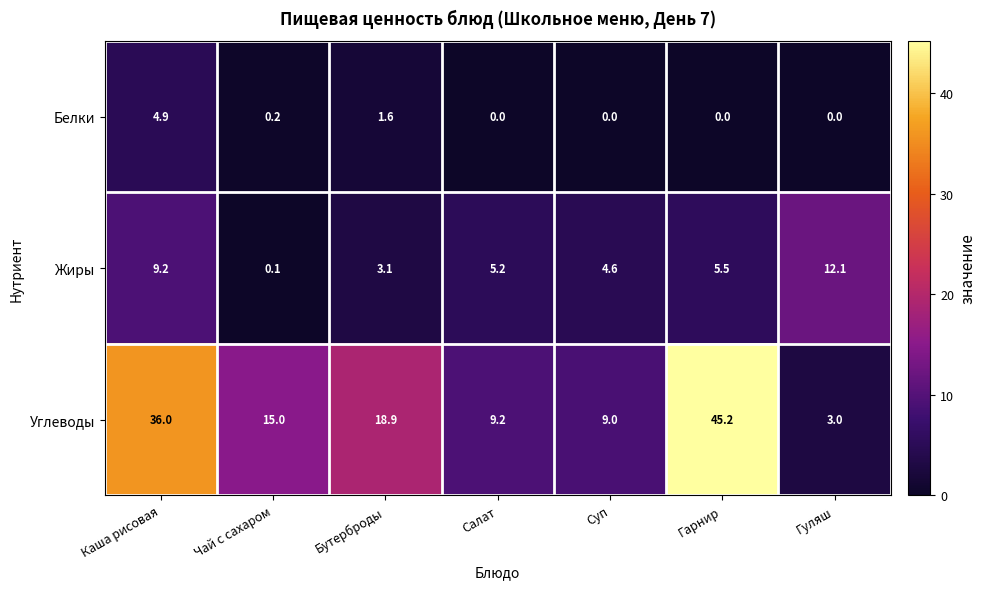

At which label does Жиры first exceed 5?

Каша рисовая